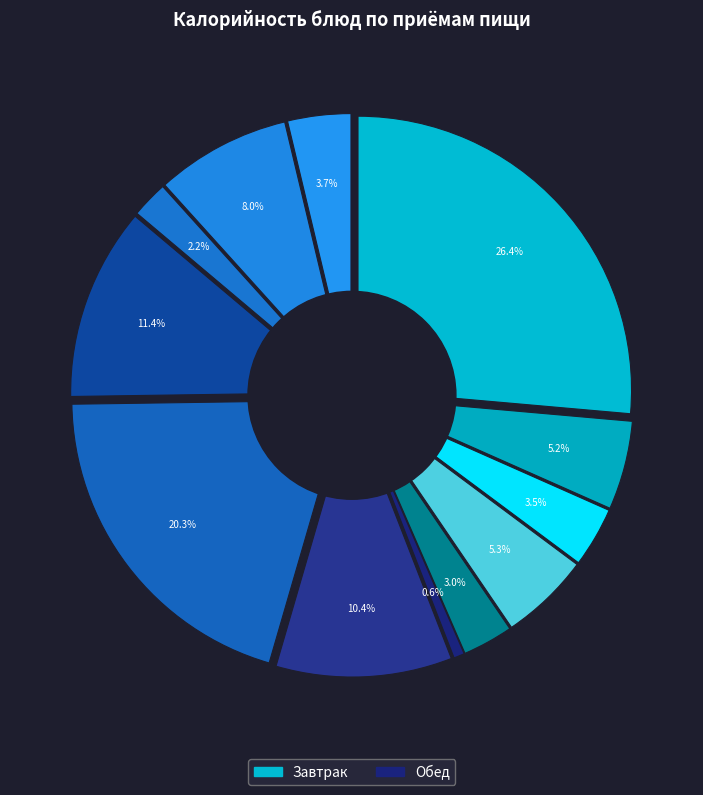

The Филе птицы запеченное slice represents 20% of the pie. True or false?

True